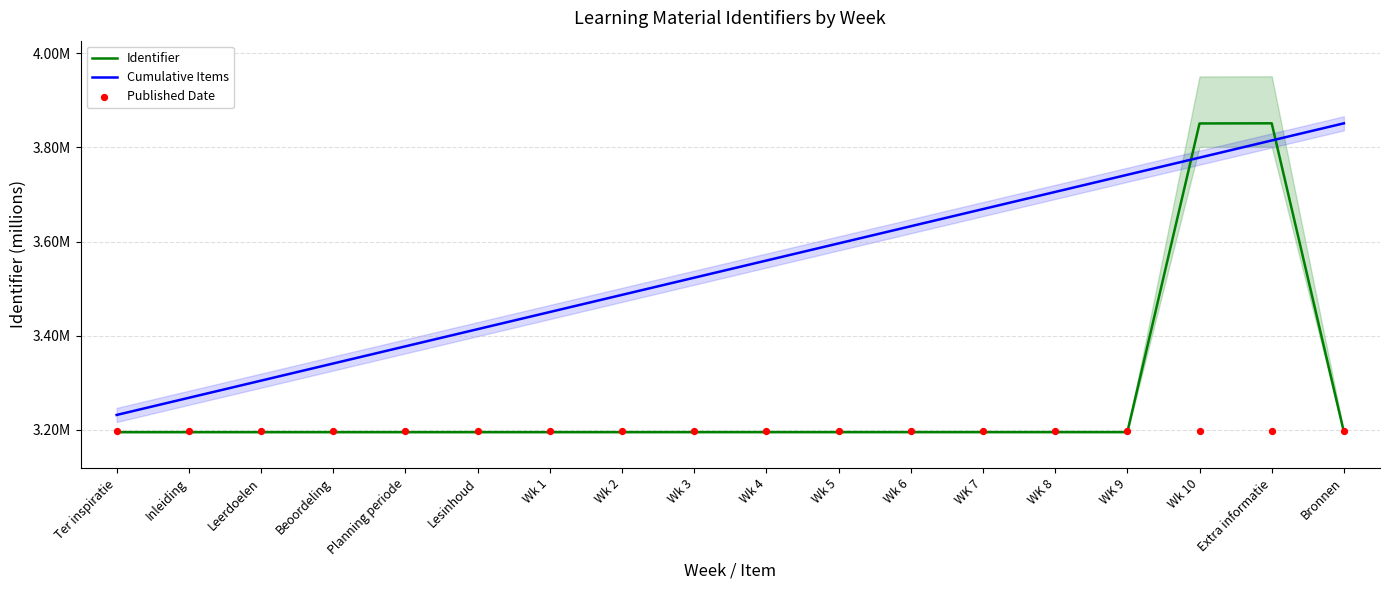

At which category is the sum across all series the highest?

Extra informatie